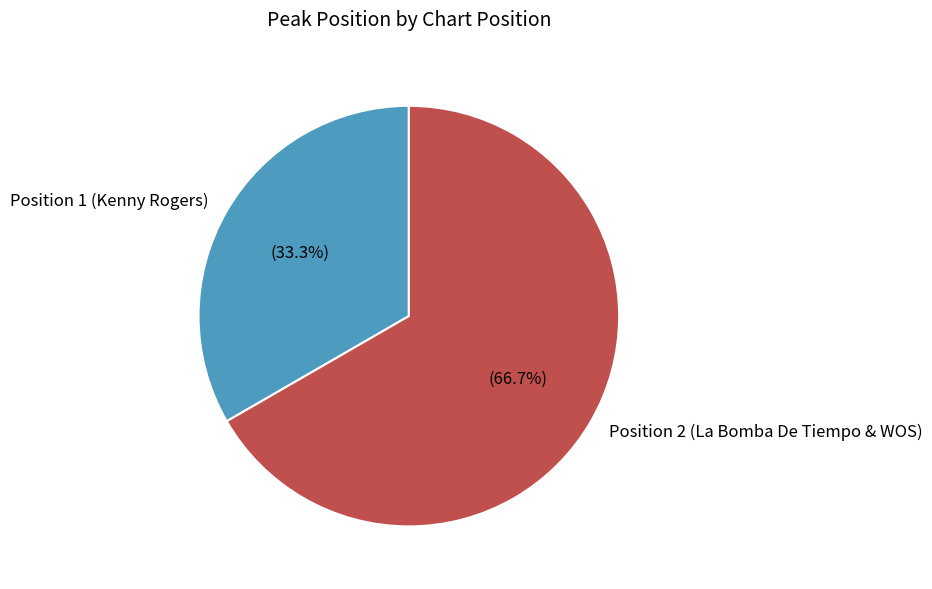

To the nearest percent, what is the combined percentage of Position 1 (Kenny Rogers) and Position 2 (La Bomba De Tiempo & WOS)?

100%